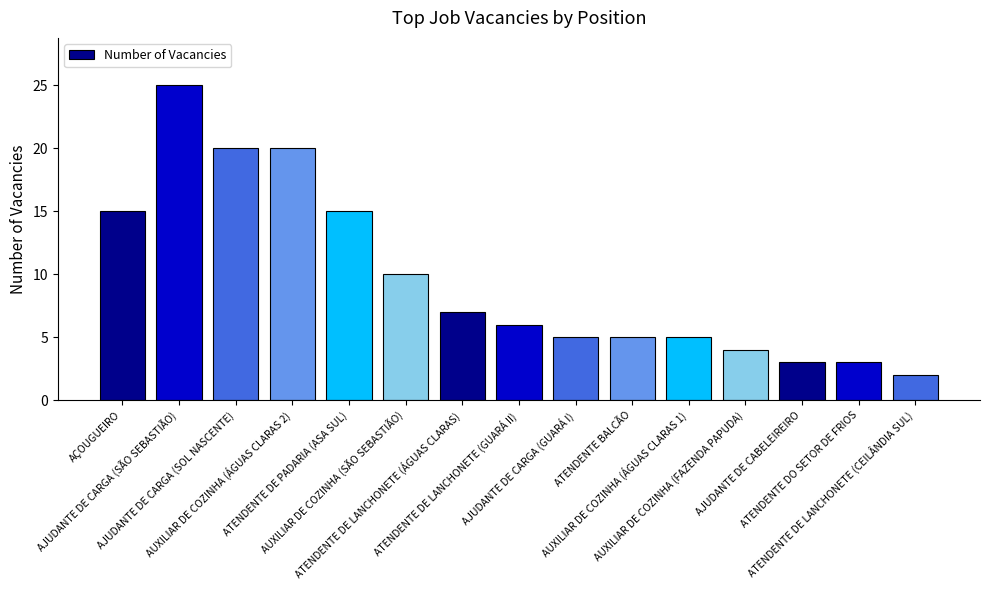

What is the value of the 12th bar from the left?

4